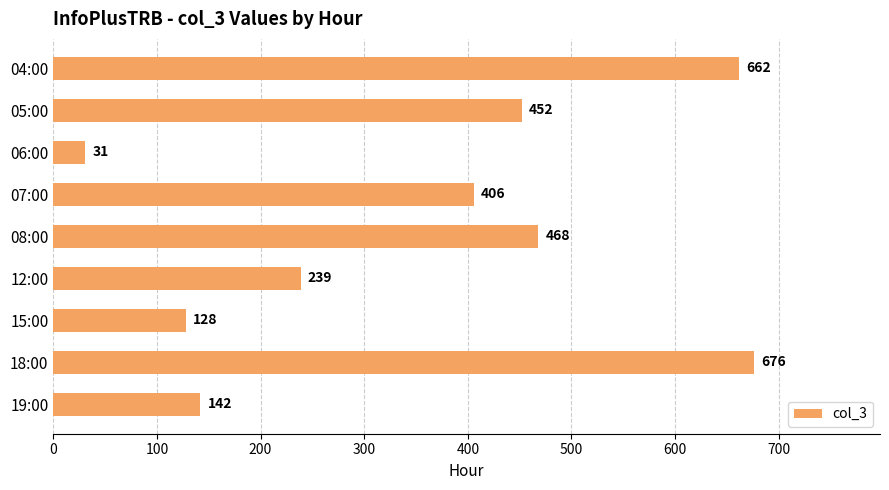

Which label corresponds to the smallest value in the chart?

06:00